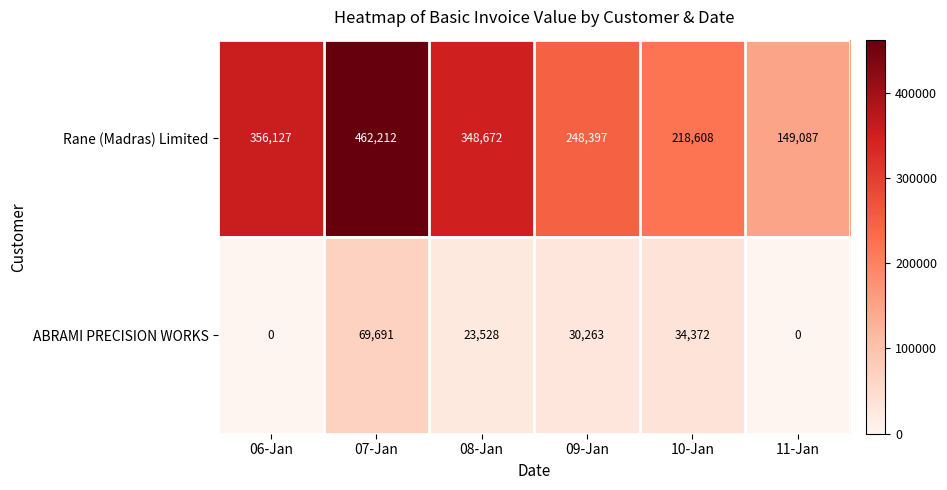

The value of Rane (Madras) Limited at 08-Jan is 220518. True or false?

False